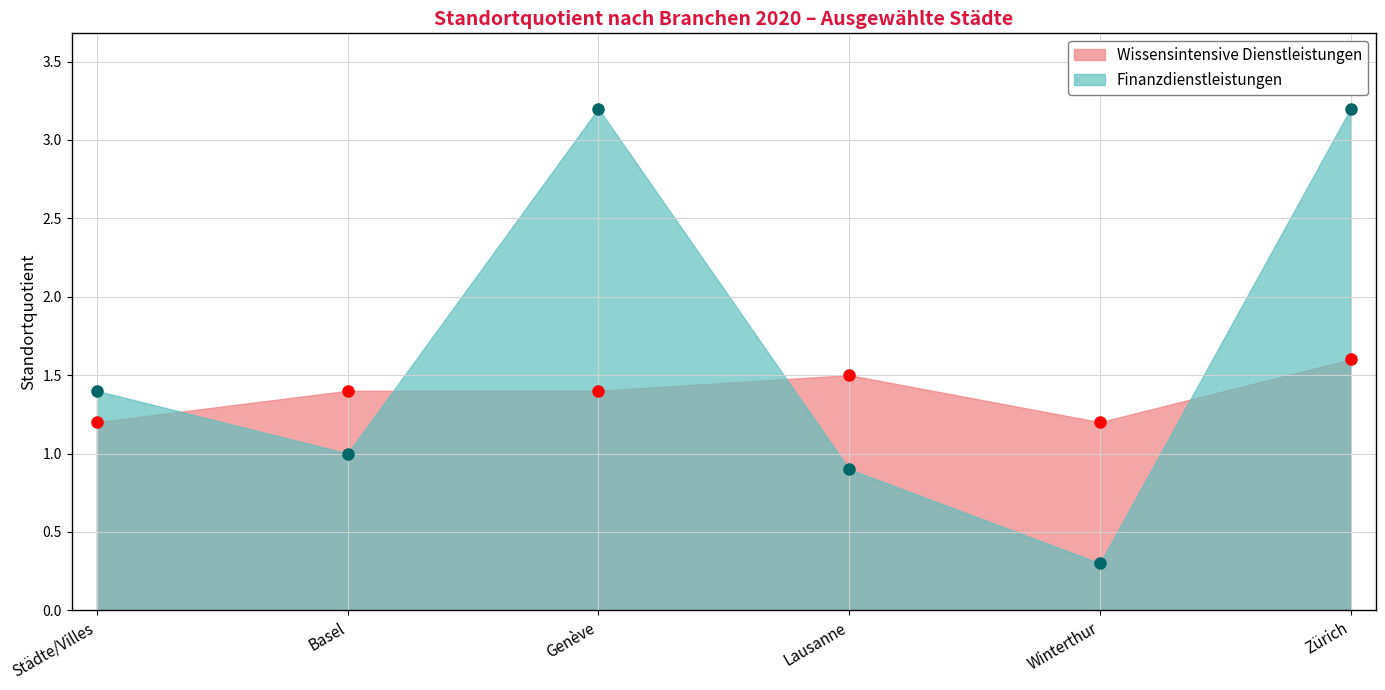

True or false: Finanzdienstleistungen has more than 0 points higher than both neighbors.

True